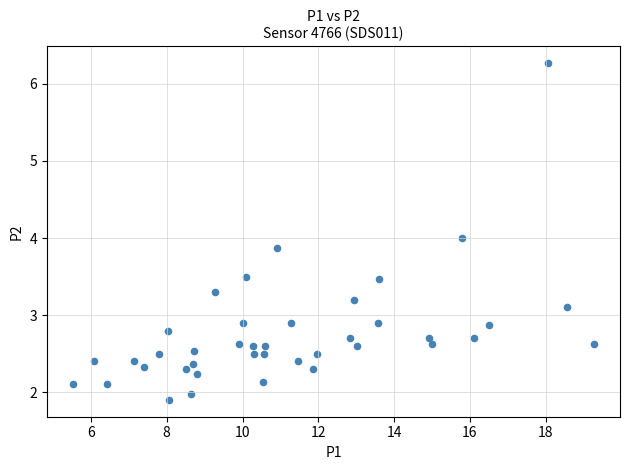

What is the range of Y values (max minus min)?

4.4